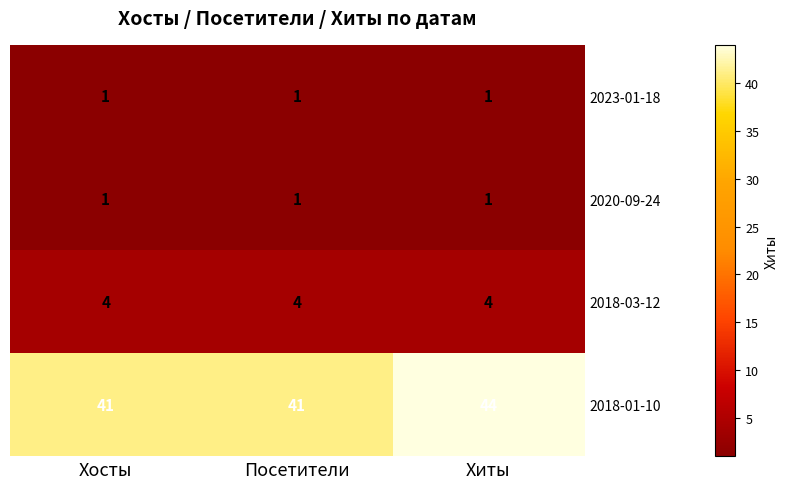

At which category is the sum across all series the highest?

Хиты